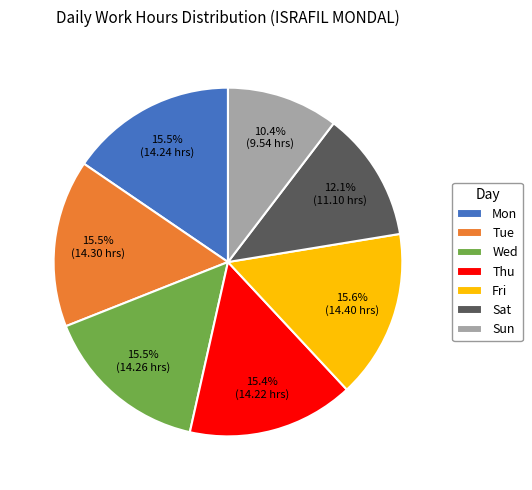

What portion of the pie excludes Mon?

84.5%